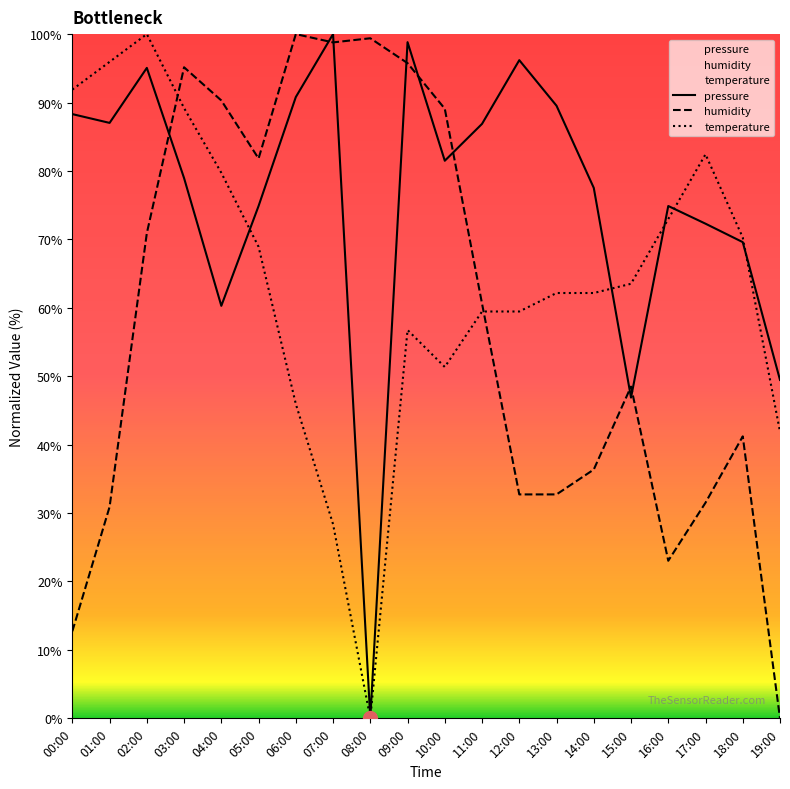

Rank the series by their average value, from lowest to highest.

humidity, temperature, pressure